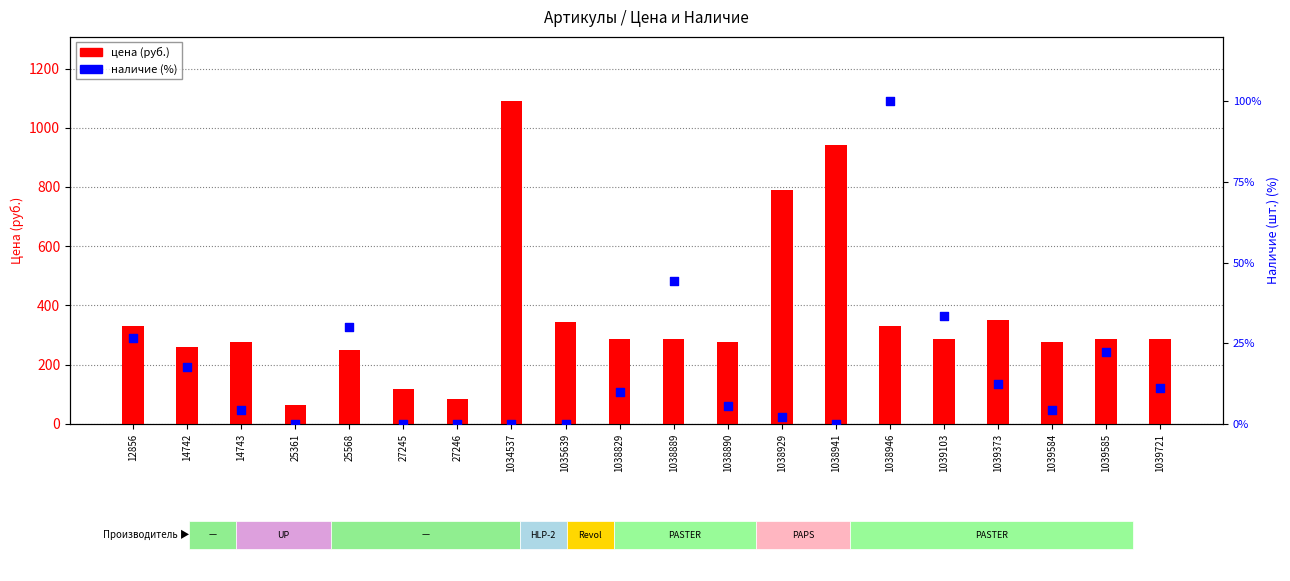

Which series has the largest total across all categories?

цена (руб.)